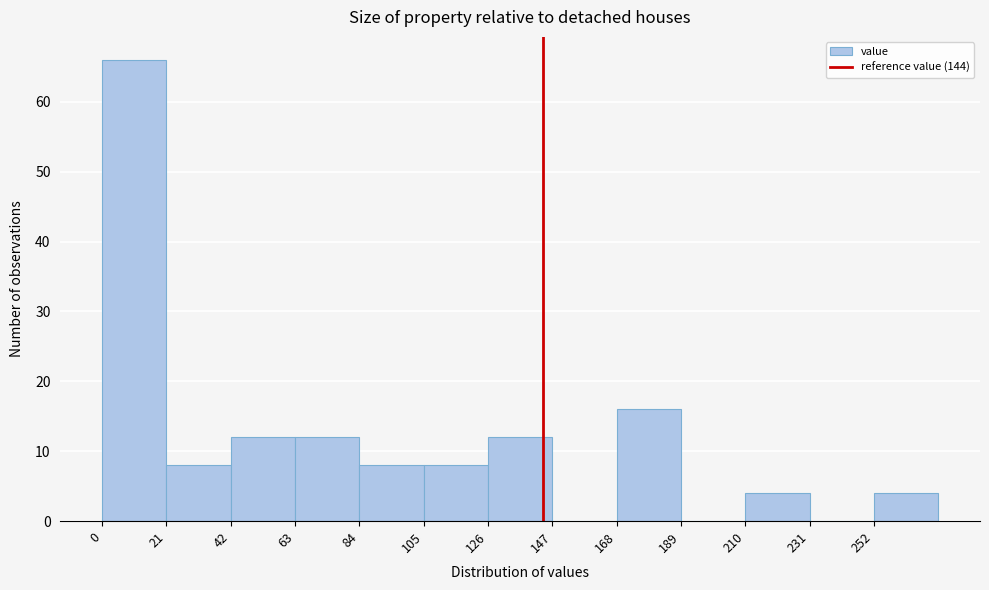

Reading left to right, transcribe this chart: for each bar, give the range it covers on the x-axis and its height. Neither the bar edges nor the heights are printed on the chart, so give them approximately, as read against the axes.

0 to 21: 66
21 to 42: 8
42 to 63: 12
63 to 84: 12
84 to 105: 8
105 to 126: 8
126 to 147: 12
147 to 168: 0
168 to 189: 16
189 to 210: 0
210 to 231: 4
231 to 252: 0
252 to 273: 4